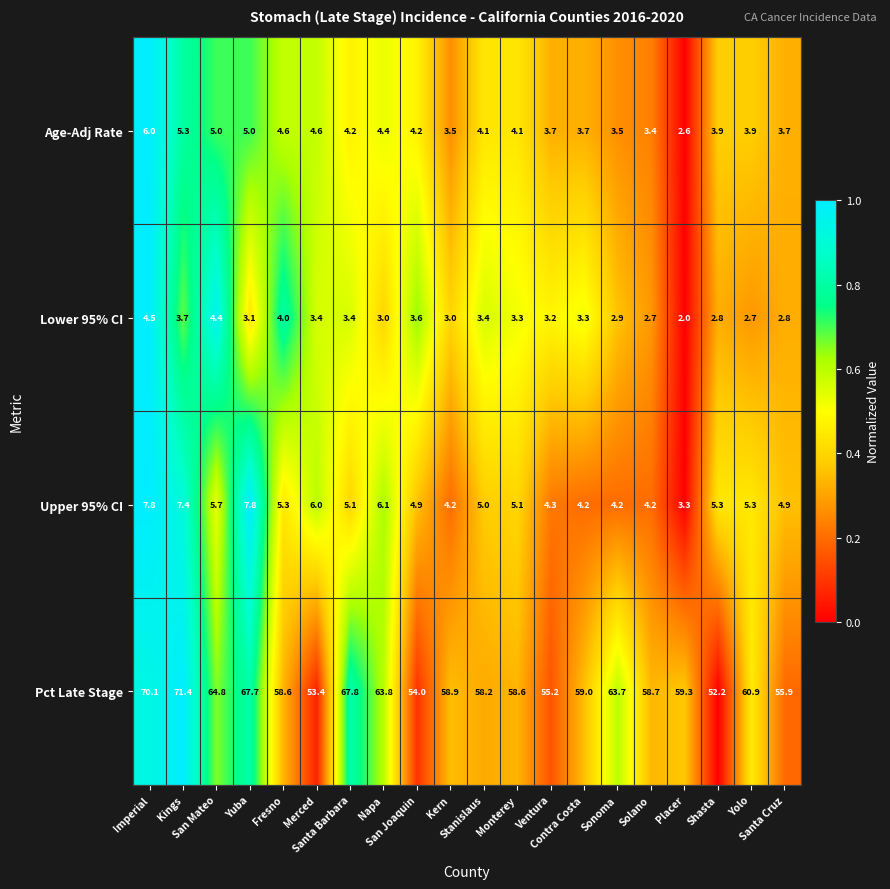

What is the difference between the second highest and second lowest values in the Pct Late Stage series?

16.7